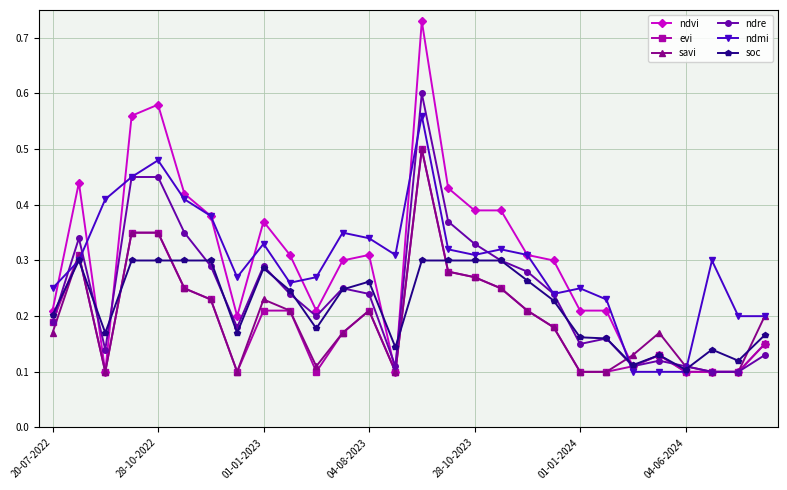

True or false: ndvi has more than 2 interior local peaks.

True